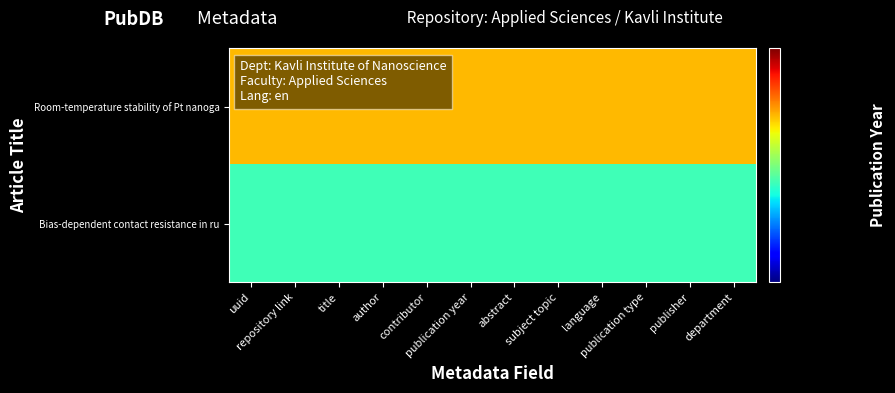

Which series has the largest total across all categories?

Room-temperature stability of Pt nanoga